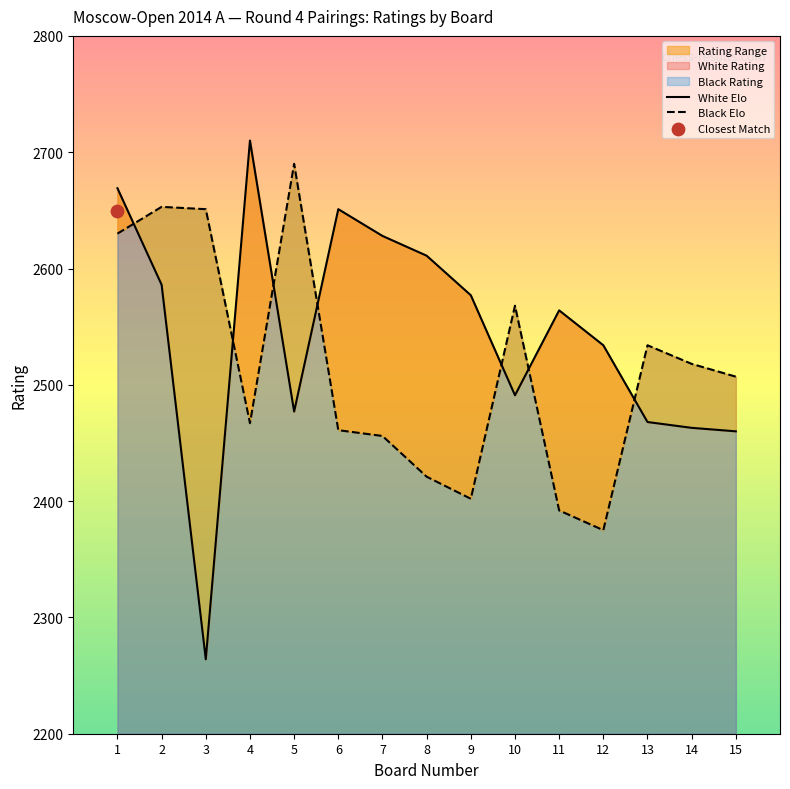

Which series has the widest spread of Y values?

White Rating